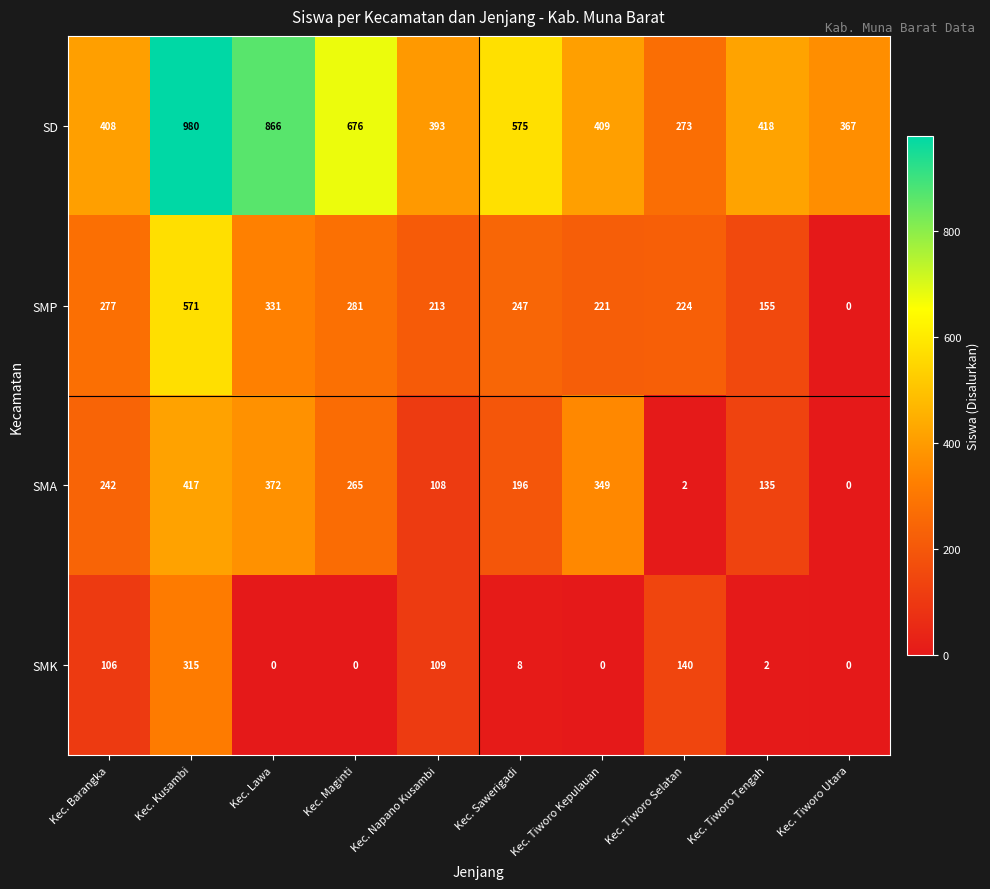

The value of SMK at Kec. Tiworo Tengah is 2. True or false?

True